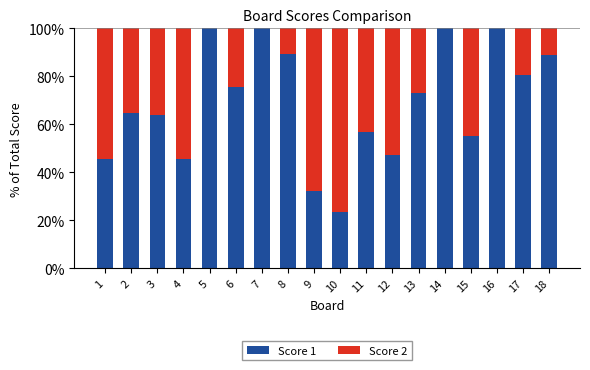

What is the total value across all series at 7?

100.0